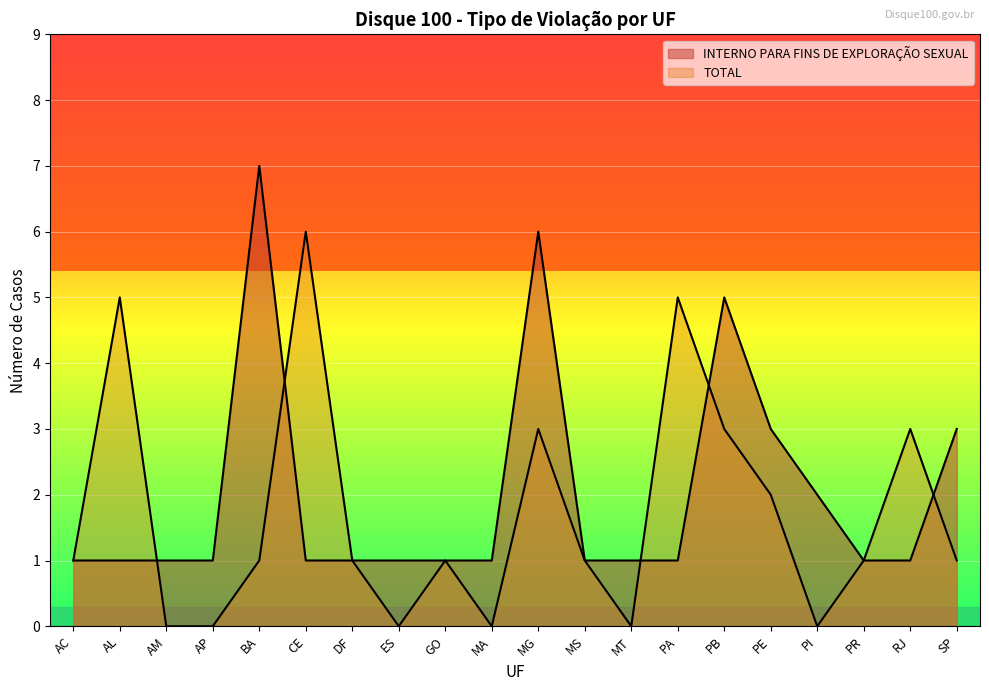

Which category has the highest value in the INTERNO PARA FINS DE EXPLORAÇÃO SEXUAL series?

BA